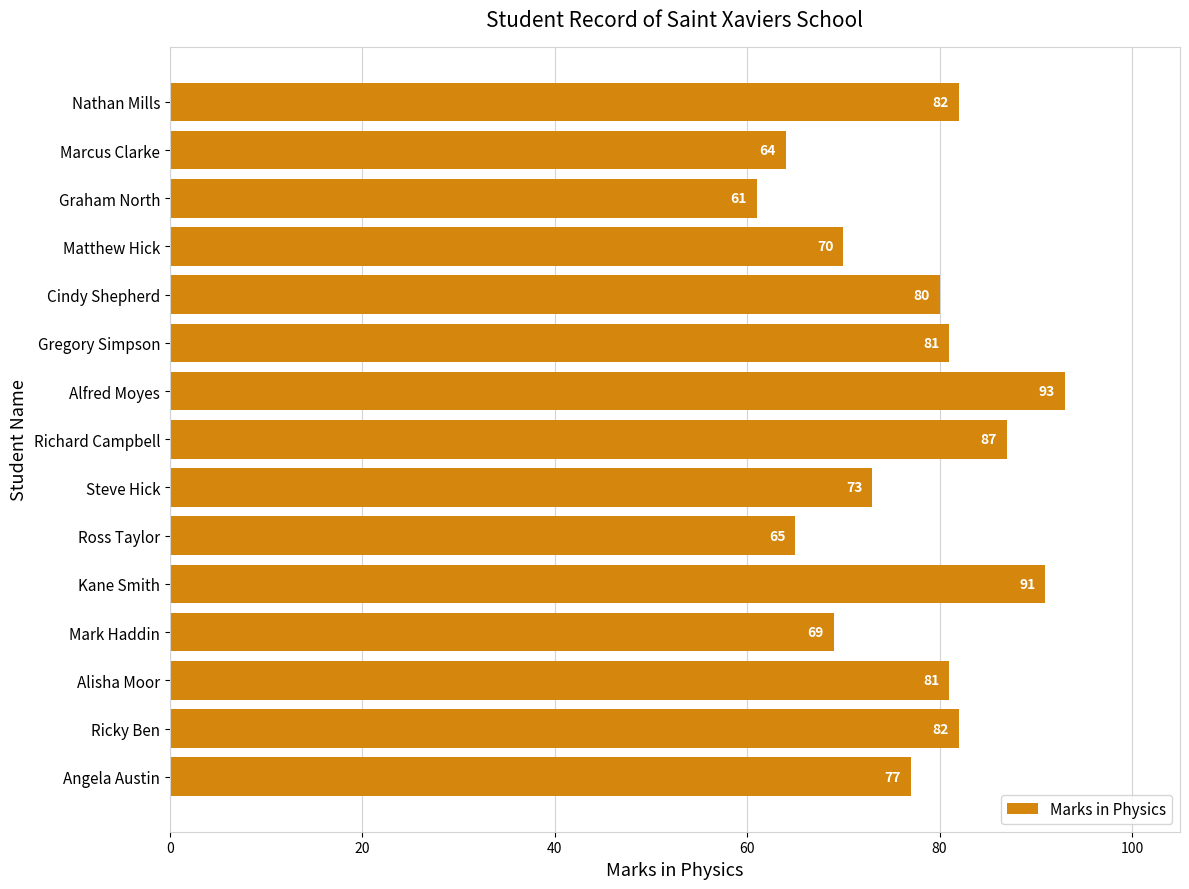

What is the ratio of the value at Mark Haddin to the value at Gregory Simpson?

0.9